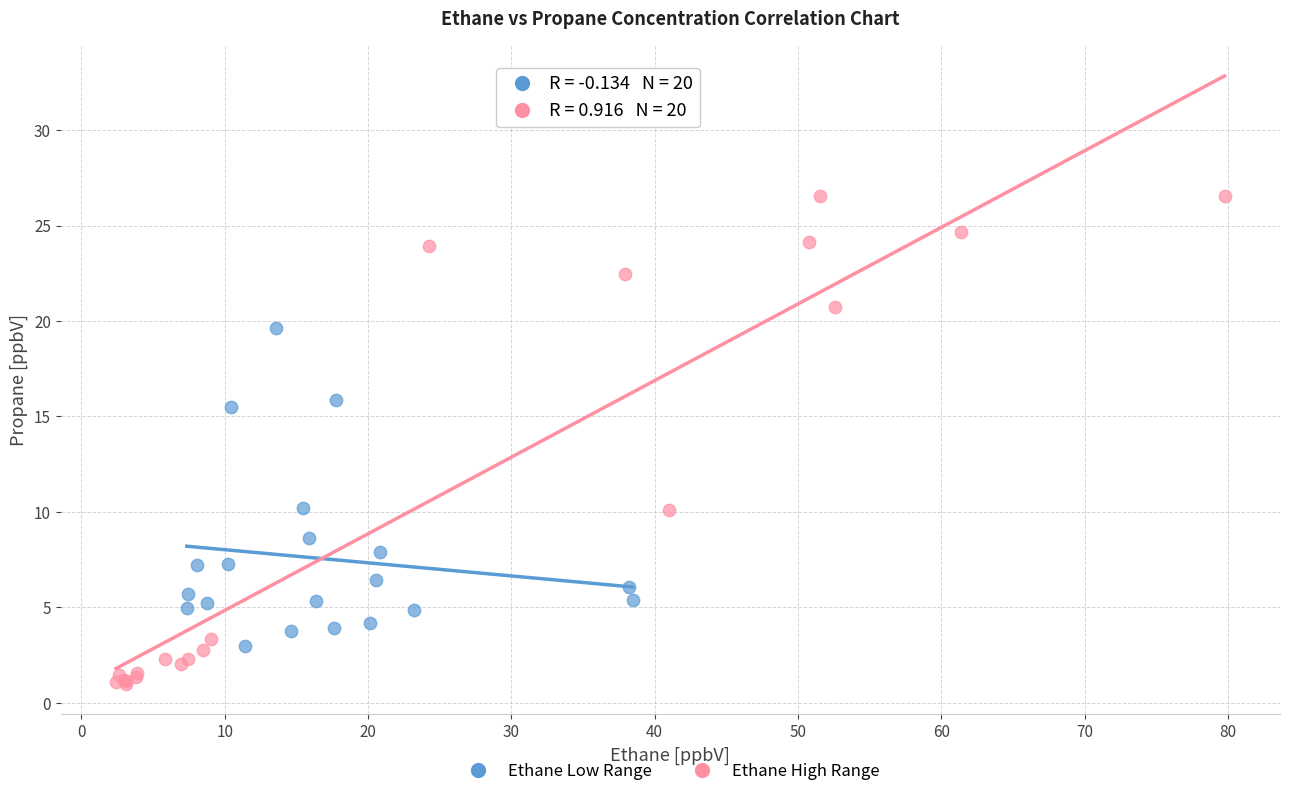

Which series reaches the maximum Y coordinate?

Ethane High Range